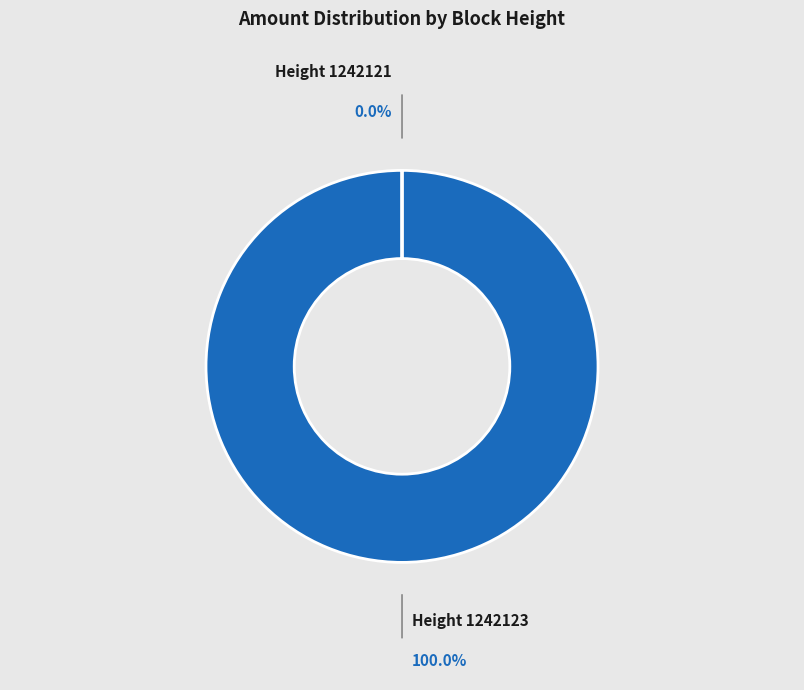

To the nearest percent, what is the combined percentage of 1242123 and 1242121?

100%